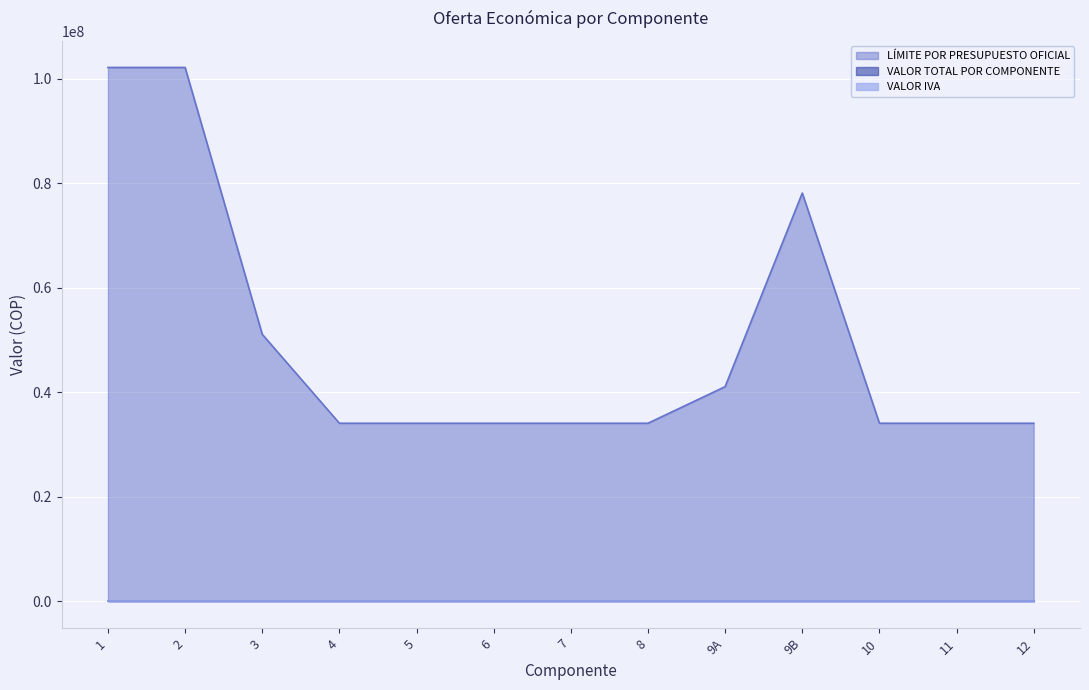

What is the total value across all series at 5?

34069756.8